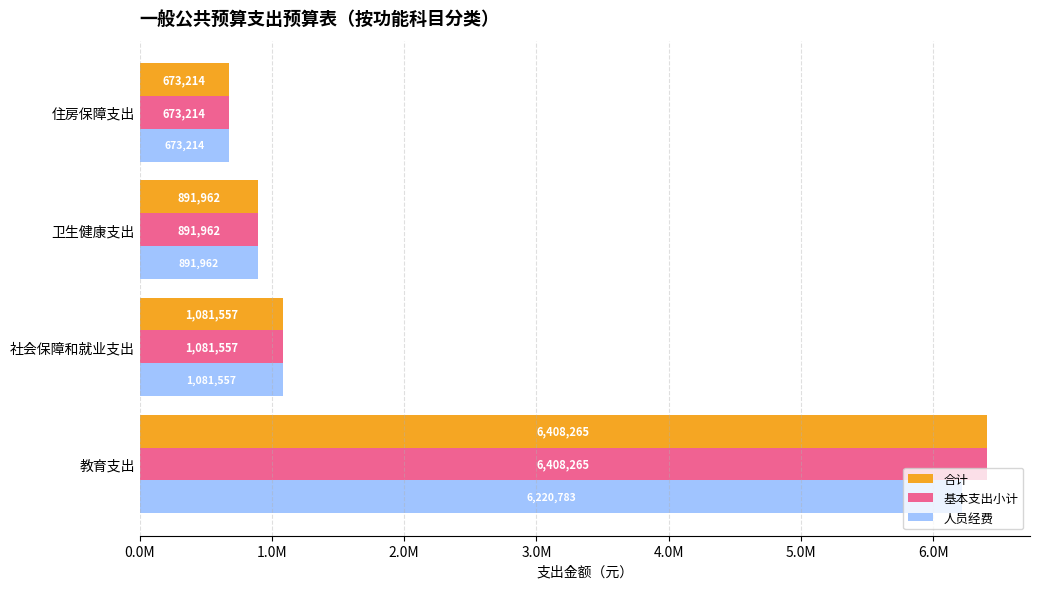

What is the difference between the maximum and minimum values in the 合计 series?

5735050.8